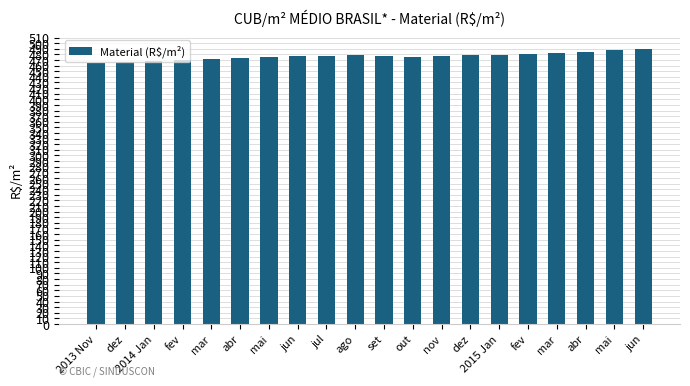

List the labels in order of value, smallest first.

2013 Nov, dez, 2014 Jan, fev, mar, abr, out, mai, set, jun, jul, nov, dez, ago, 2015 Jan, fev, mar, abr, mai, jun